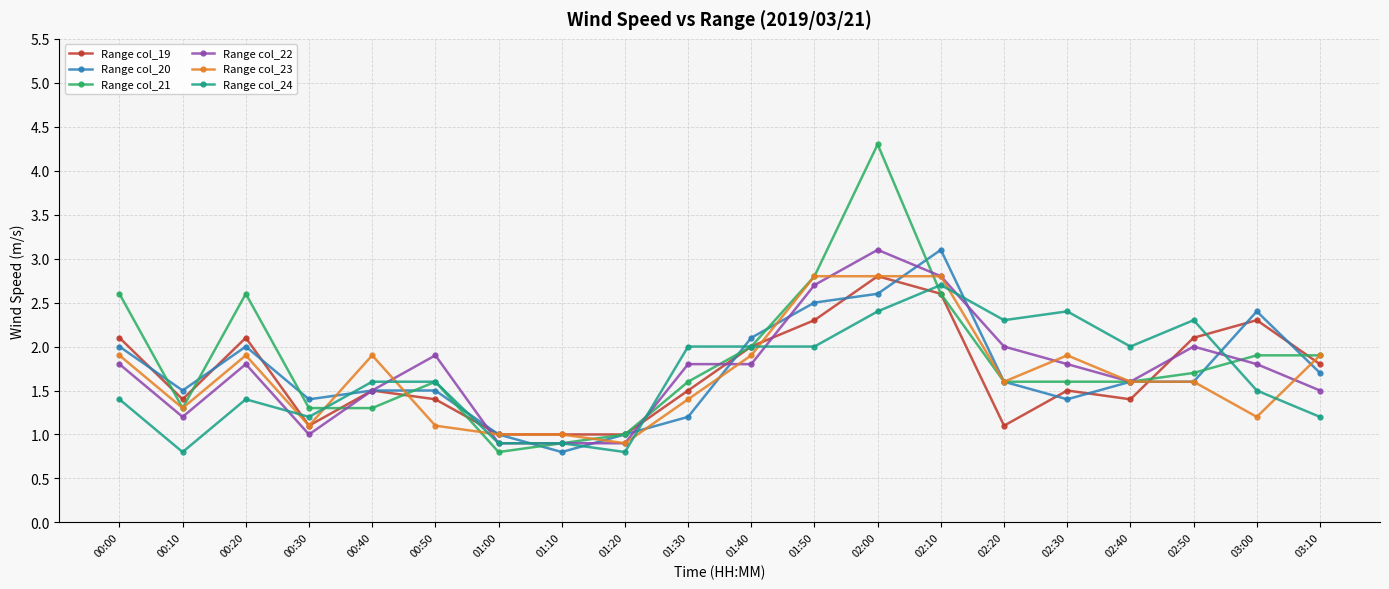

Is this an area chart (filled region under the line)?

No